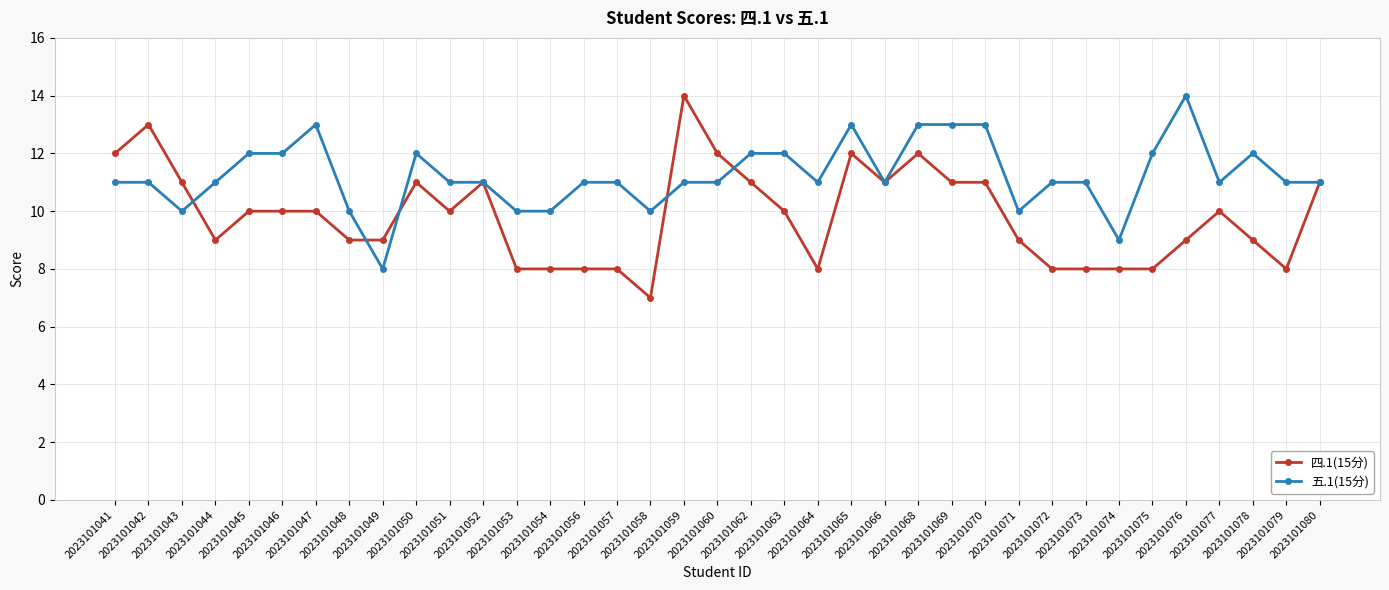

True or false: 四.1(15分) and 五.1(15分) cross at least once.

True